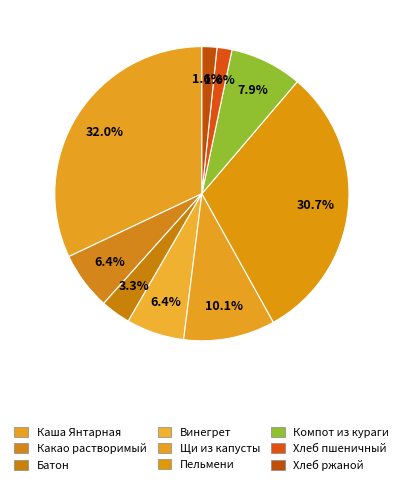

Count the number of slices in the pie.

9